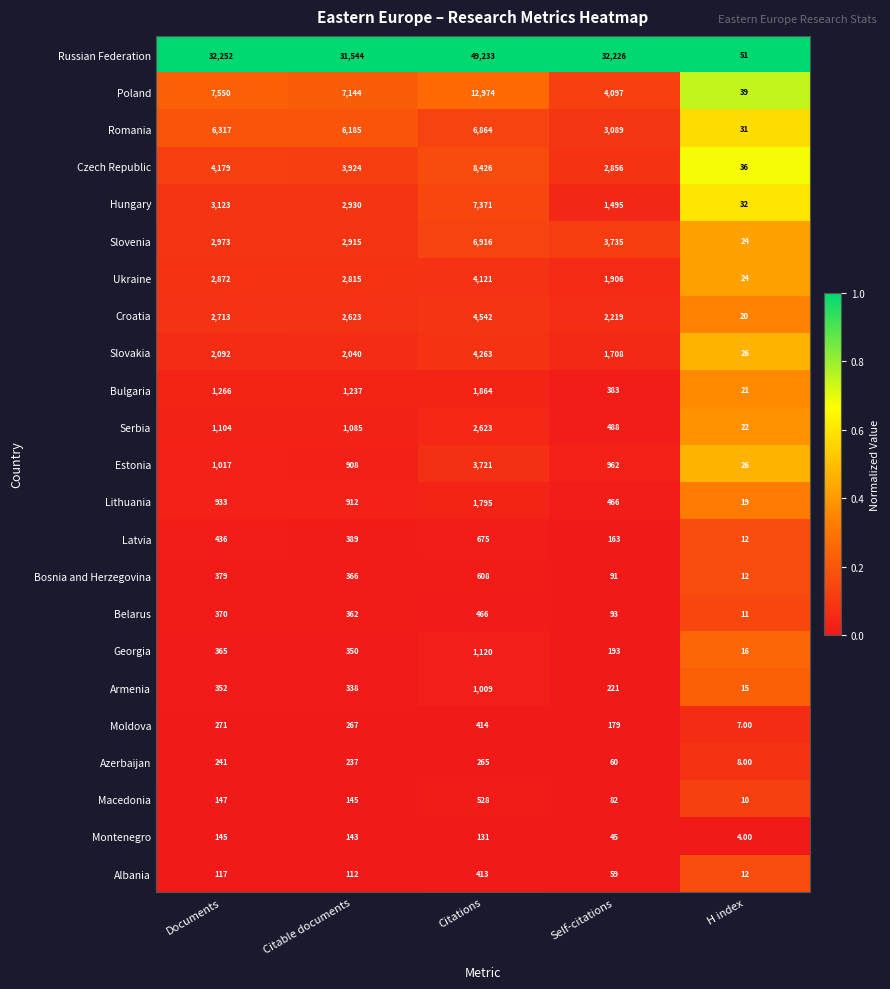

Which label corresponds to the smallest value in the chart?

H index